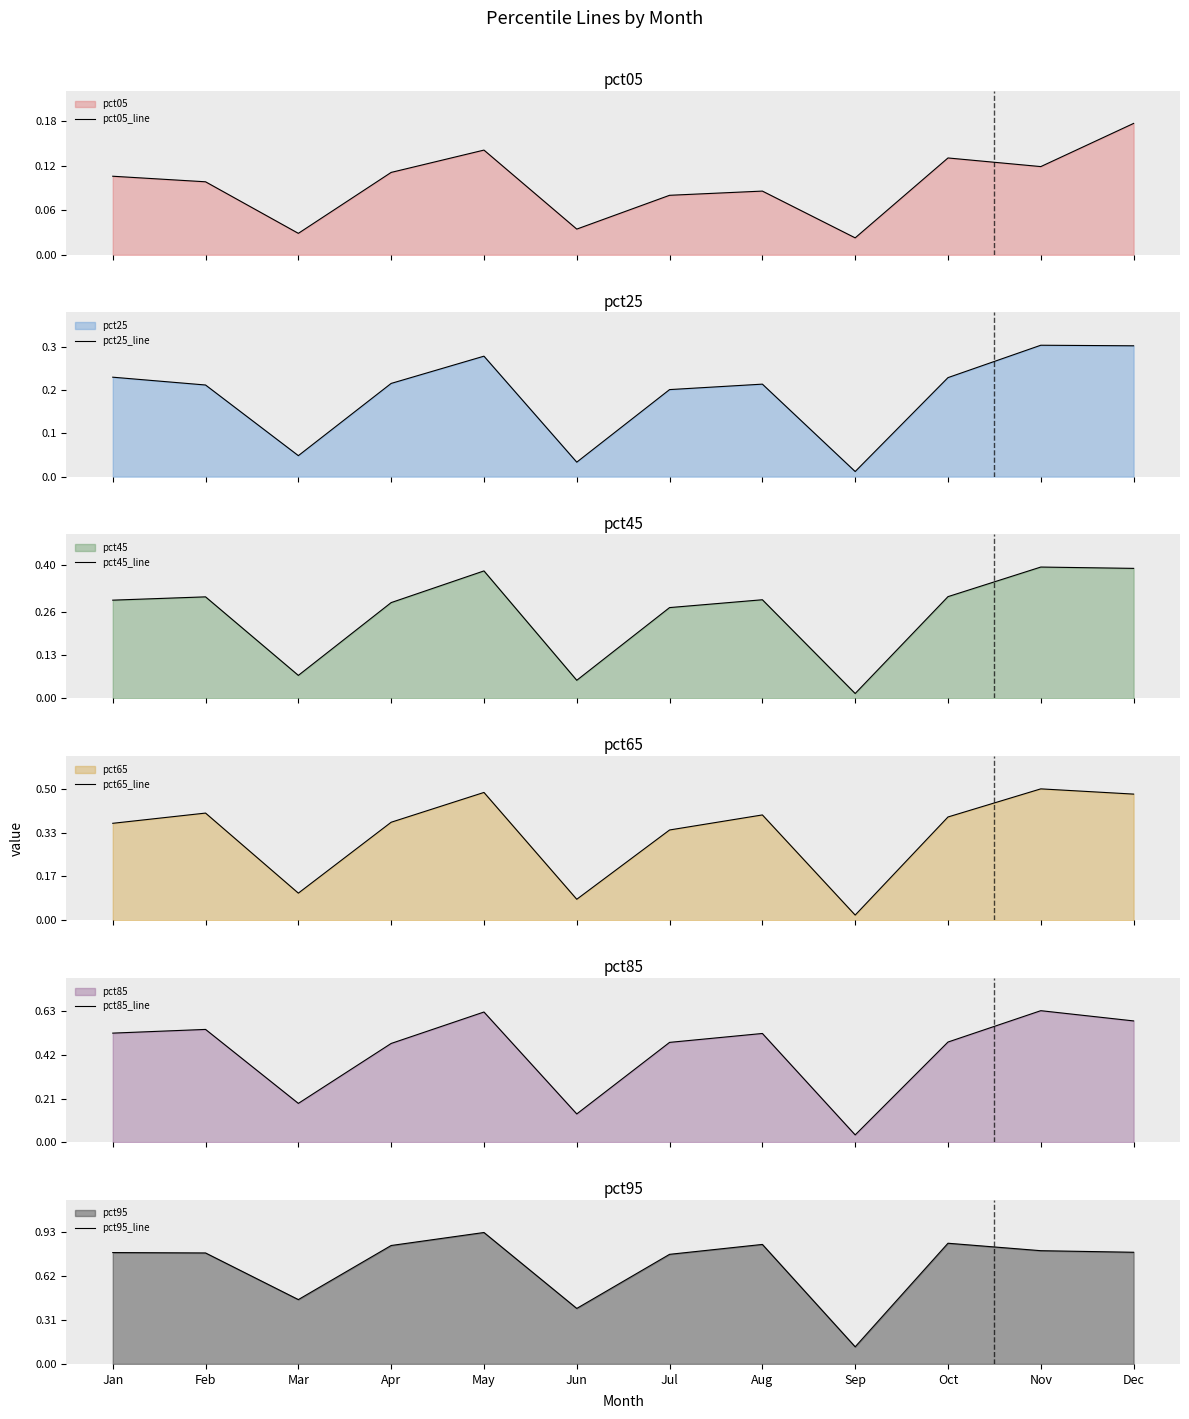

At which category does pct65_line reach its first local peak?

Feb